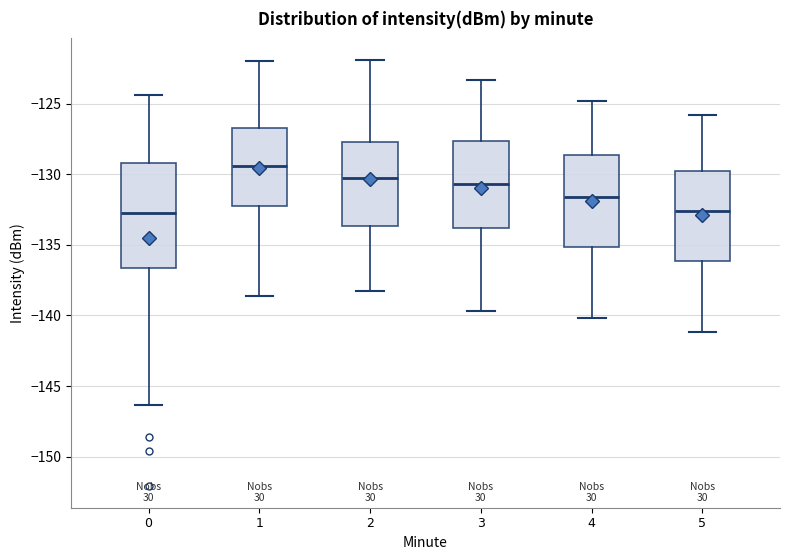

Reading left to right, read every box against the y-axis: the position of its median line, the range the box covers, and the ends of its whiskers. The values are not printed on the chart, so give them approximately, as read against the axis.

0: median -133.0, box -136.5 to -129.0, whiskers -146.5 to -124.5
1: median -129.5, box -132.5 to -126.5, whiskers -138.5 to -122.0
2: median -130.5, box -133.5 to -127.5, whiskers -138.5 to -122.0
3: median -130.5, box -134.0 to -127.5, whiskers -139.5 to -123.5
4: median -131.5, box -135.0 to -128.5, whiskers -140.0 to -125.0
5: median -132.5, box -136.0 to -130.0, whiskers -141.0 to -126.0